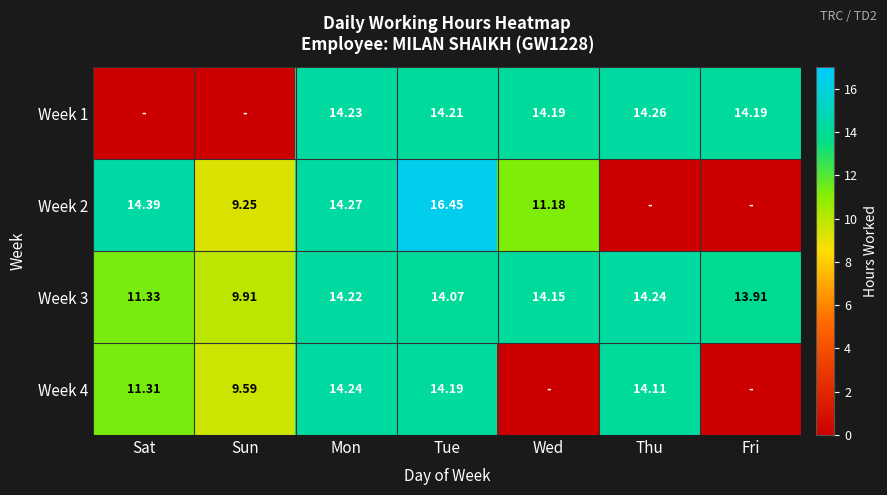

Where is Week 3 nearest to the value 12?

Sat